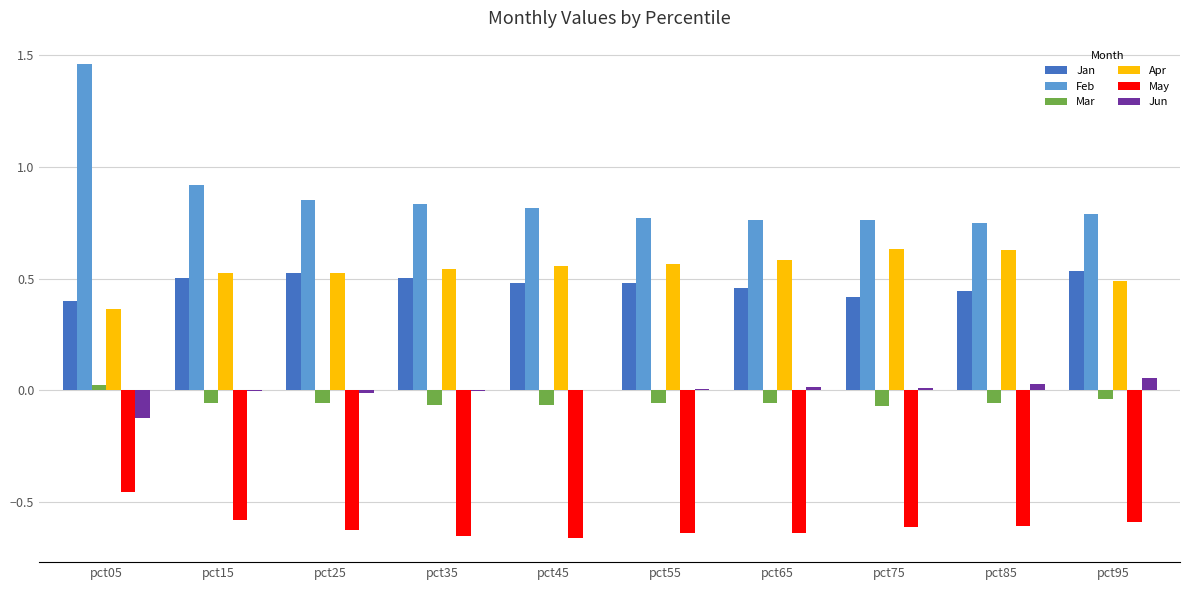

Is the value of May at pct75 greater than the value of Jun at pct65?

No